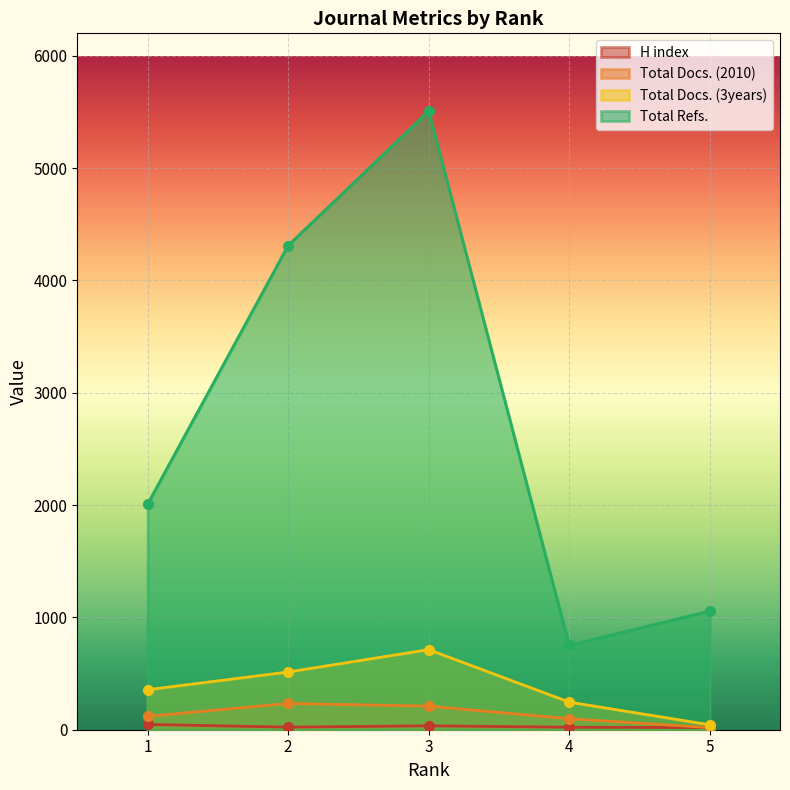

List the series in order of their peak value, lowest first.

H index, Total Docs. (2010), Total Docs. (3years), Total Refs.